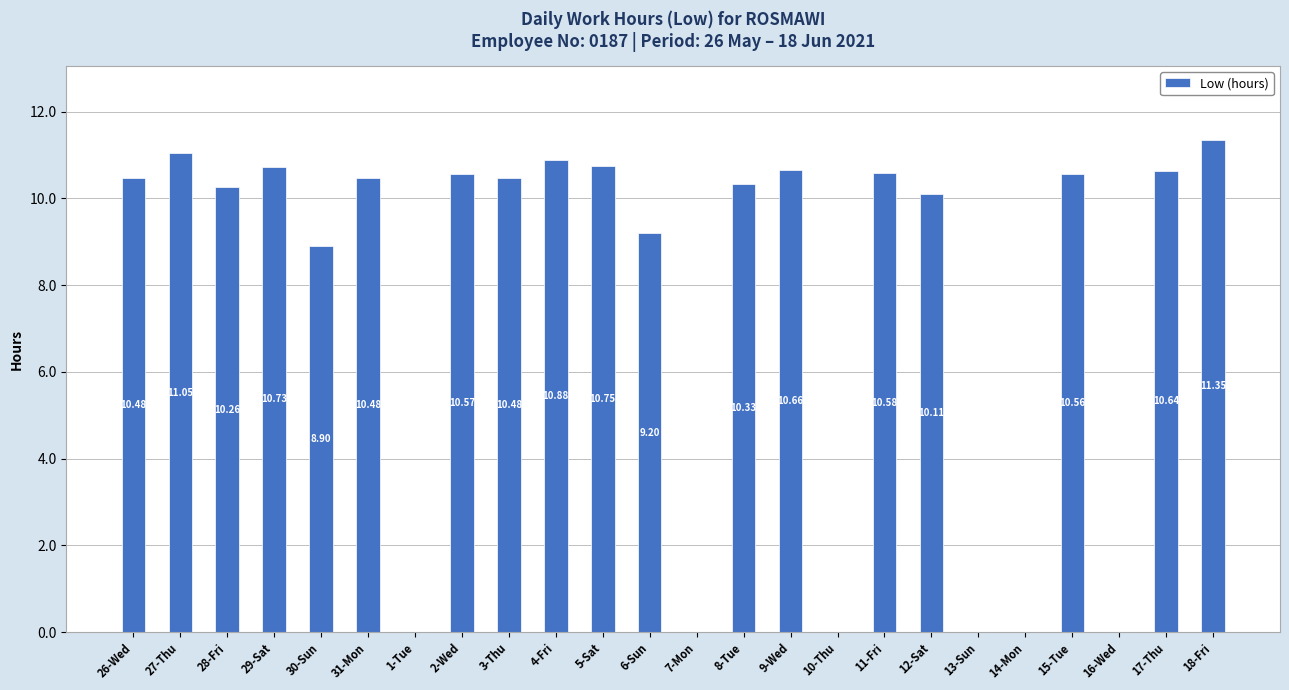

Approximately how many times larger is the value at 9-Wed compared to 31-Mon?

1.0